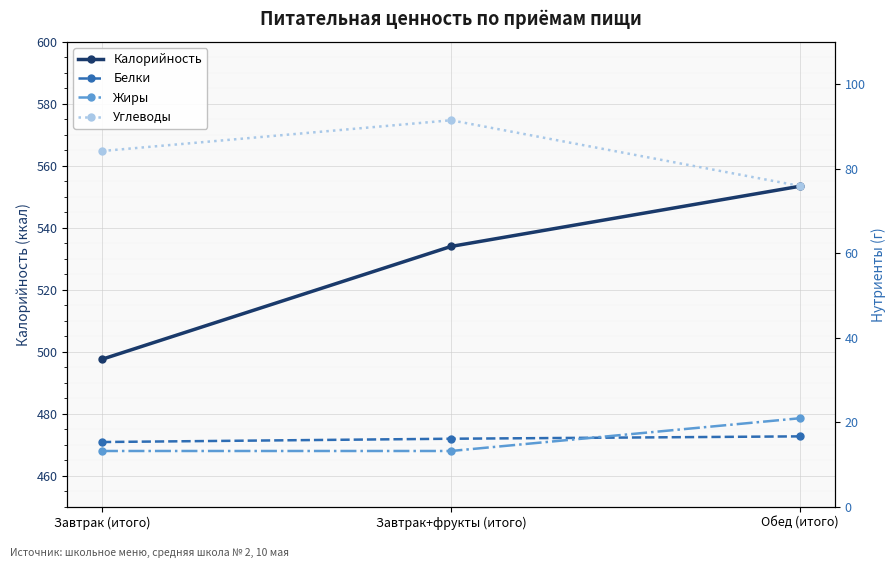

What is the difference between the highest and lowest values at Обед (итого)?

536.8